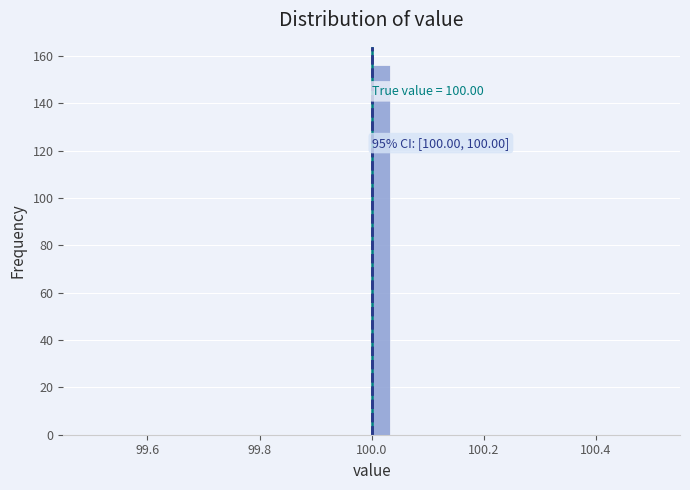

Around what value on the x-axis is the tallest bar? Give the approximate position of its centre, as read against the axis.

100.02